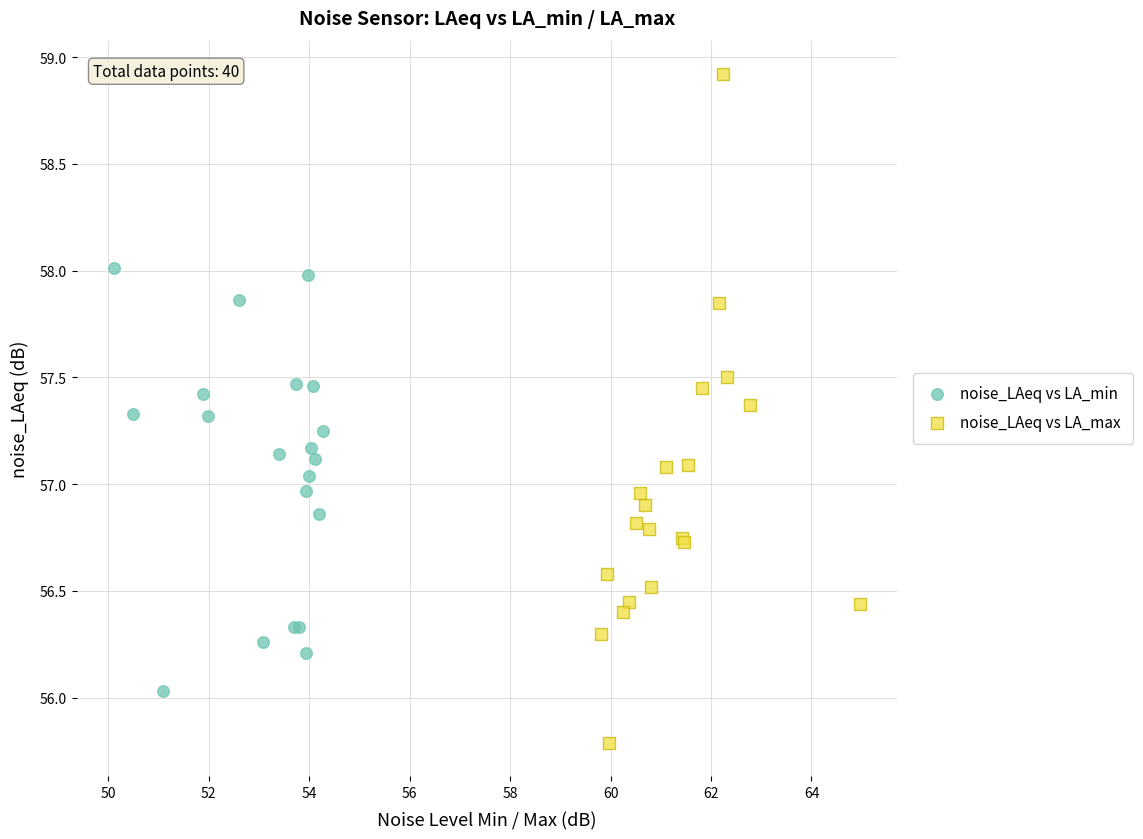

What are all the series names shown in the legend?

noise_LAeq vs LA_min, noise_LAeq vs LA_max